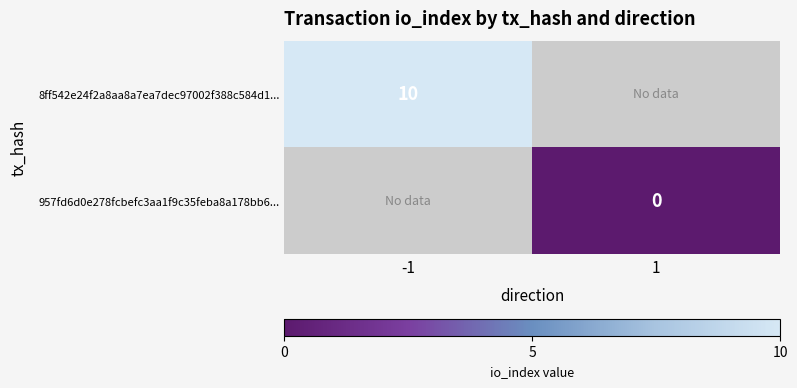

Which category has the highest value across all series?

-1